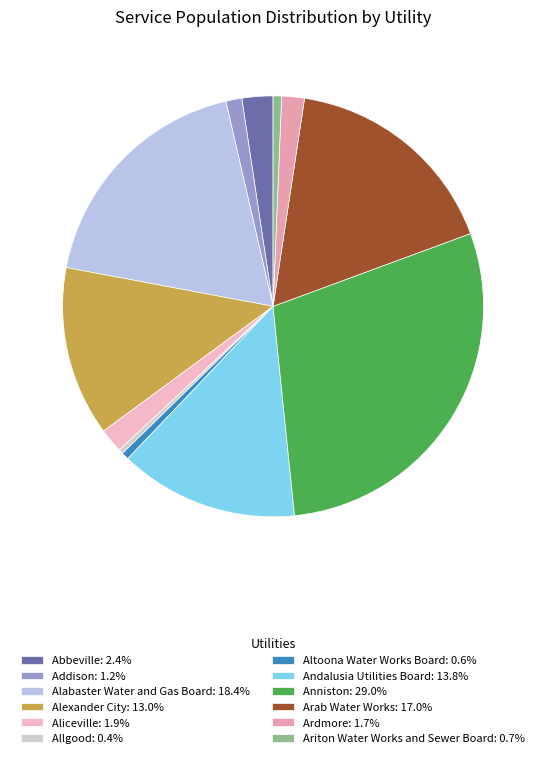

How many slices are in this pie chart?

12